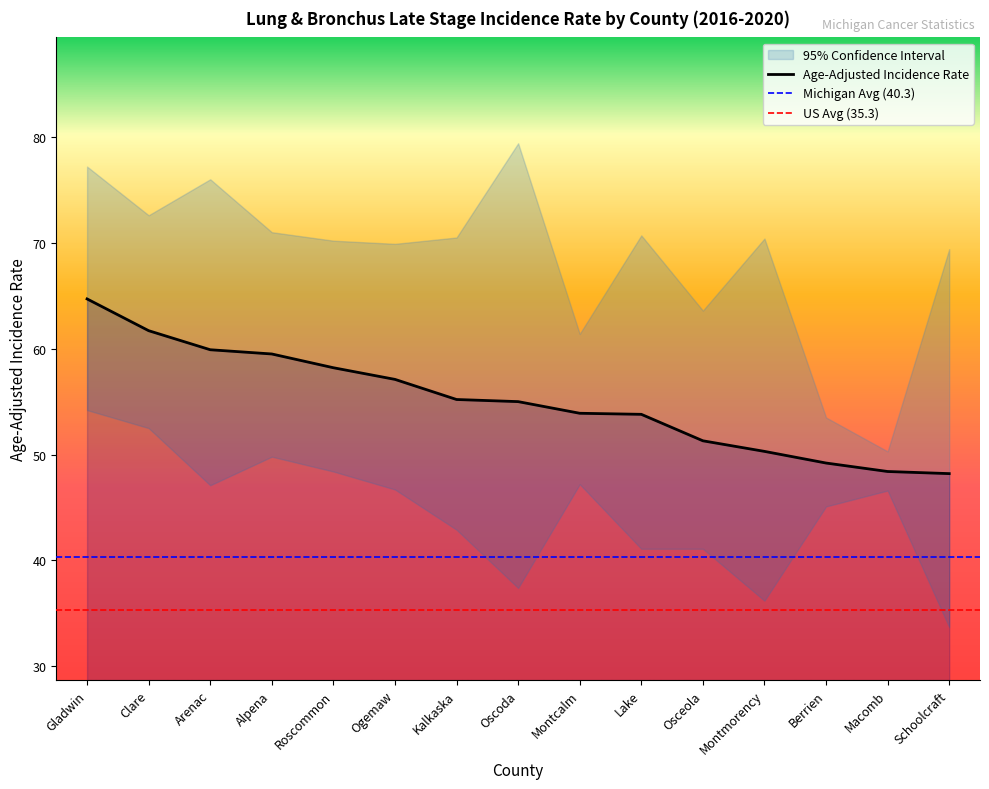

What is the spread (max minus min) of values at Lake?

29.6